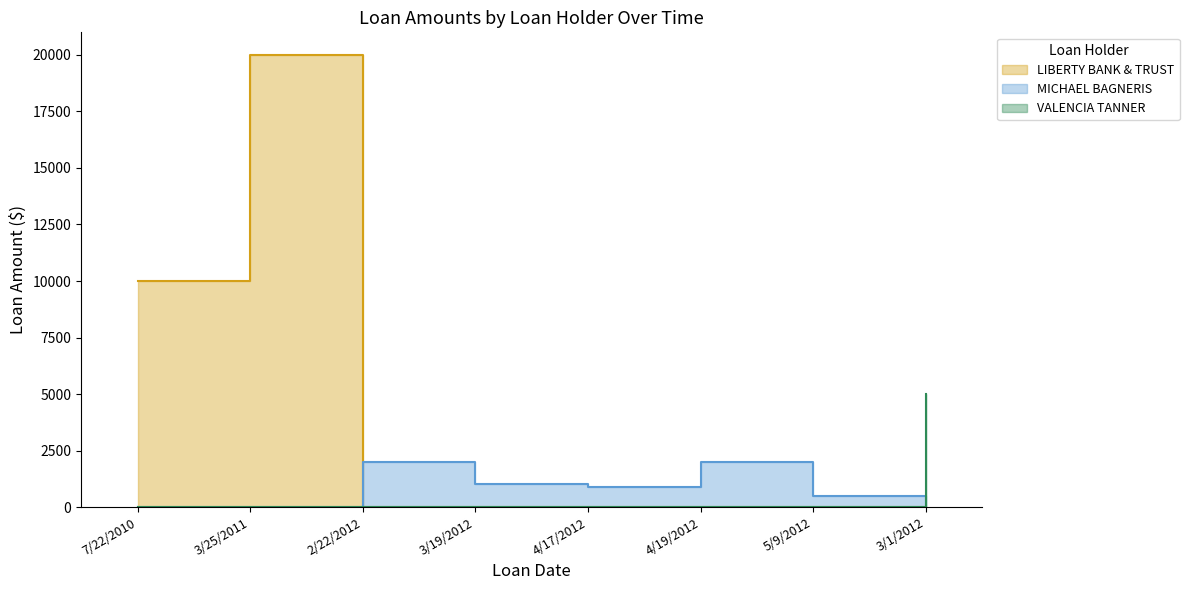

Is it true that LIBERTY BANK & TRUST equals 3643 at 7/22/2010?

False